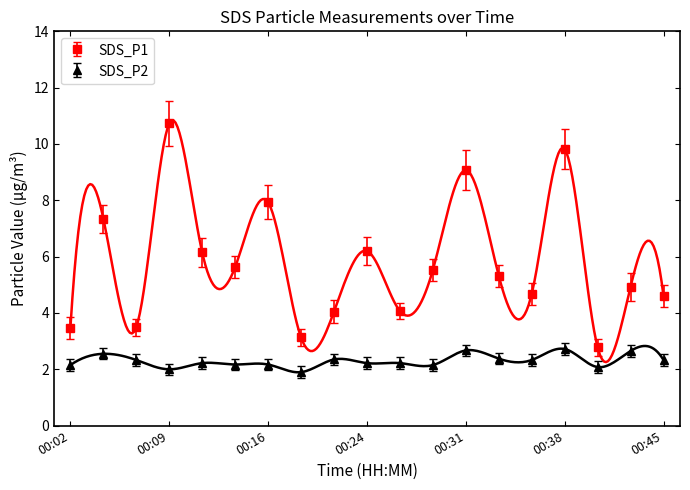

Read the SDS_P1 value at 00:33.

5.3